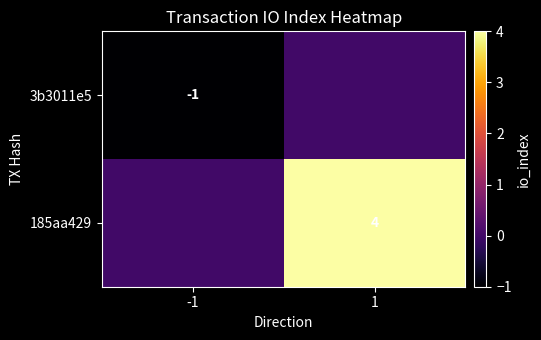

The value of 3b3011e5 at -1 is 0. True or false?

False